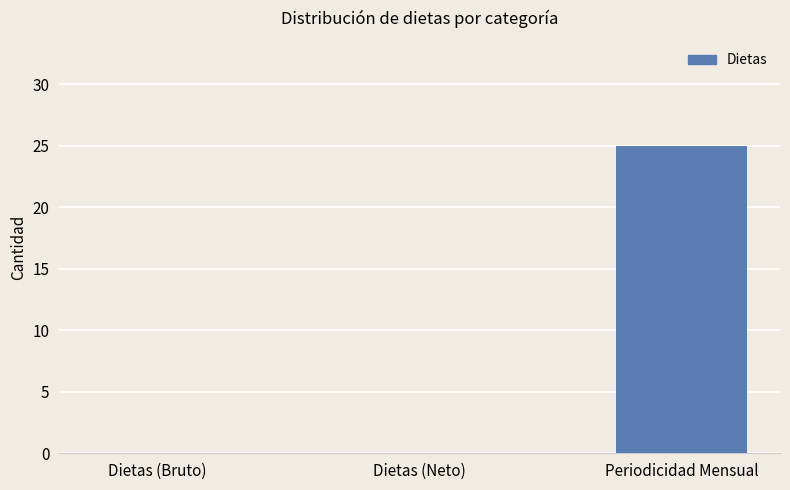

Read the value at Periodicidad Mensual.

25